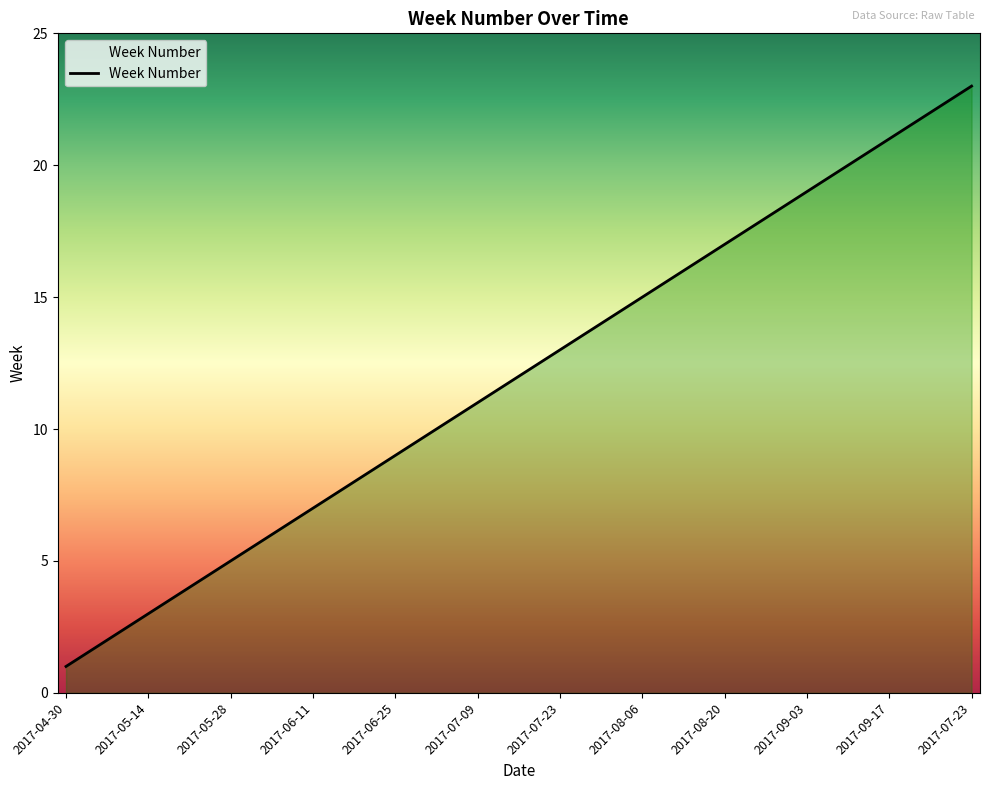

What is the difference between the maximum and minimum values?

22